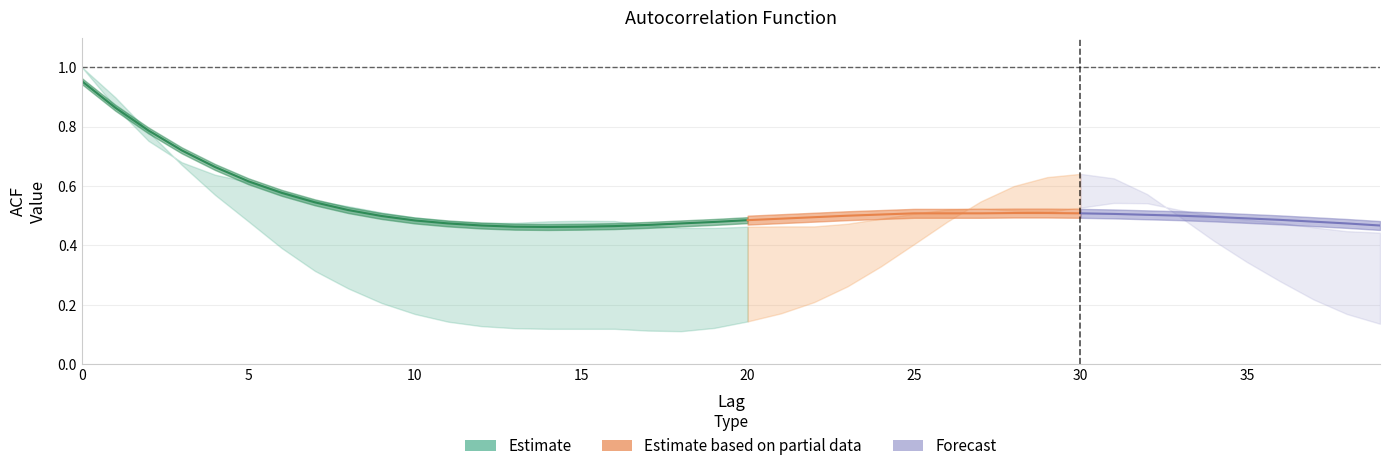

At which label does acf_li reach its minimum?

18